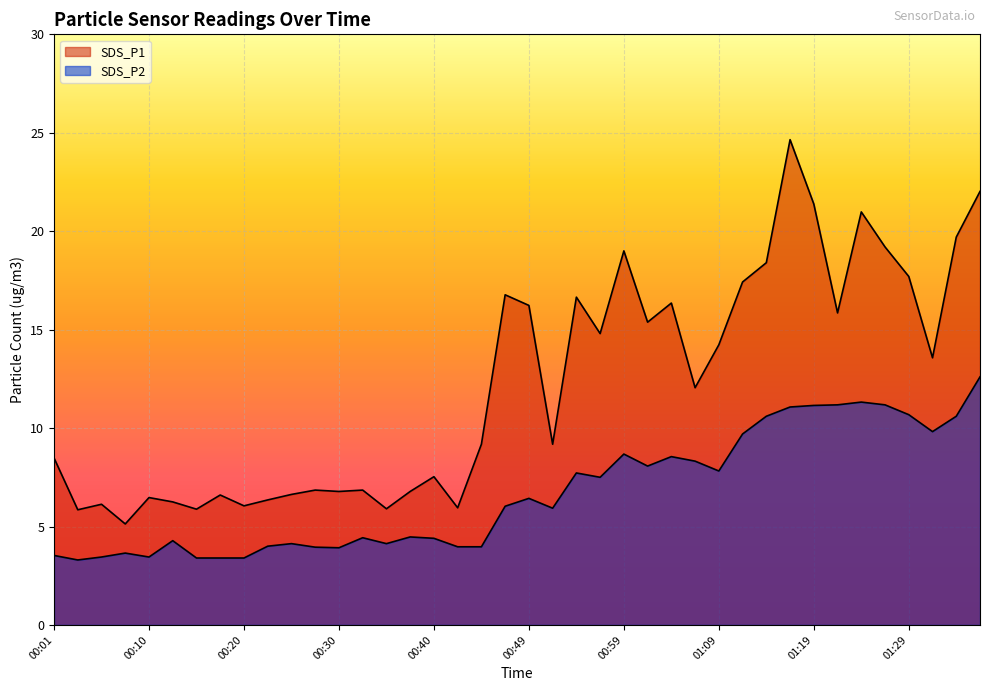

In SDS_P1, how many points are lower than both neighbors (excluding endpoints)?

13